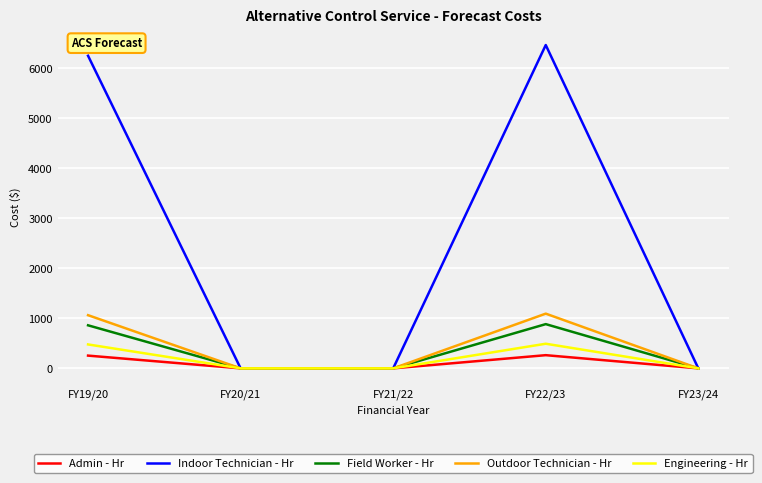

How many lines are shown in the chart?

5